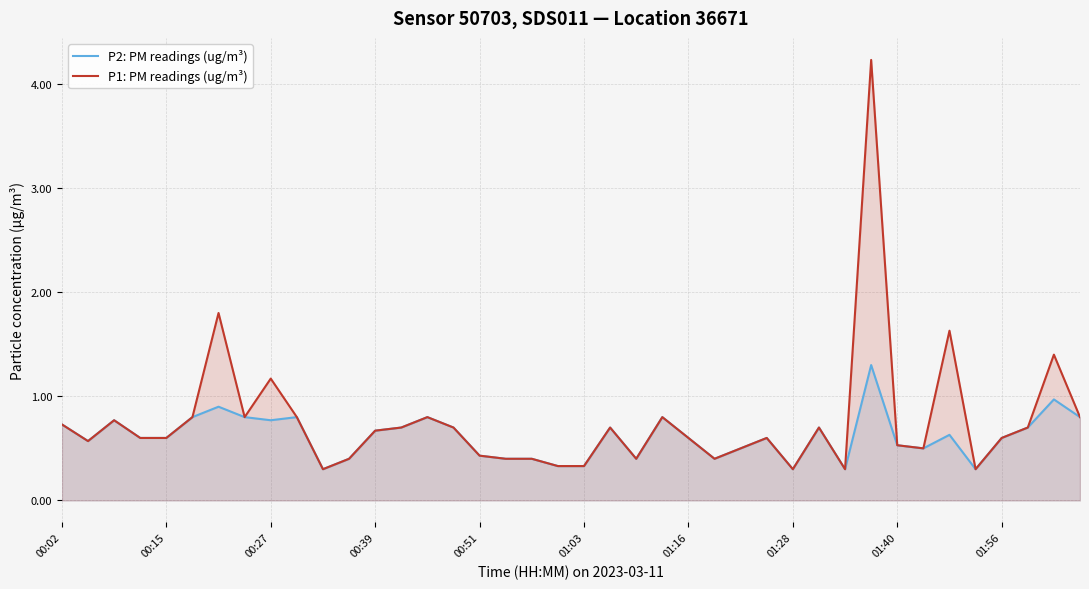

How many categories are shown in the chart?

40